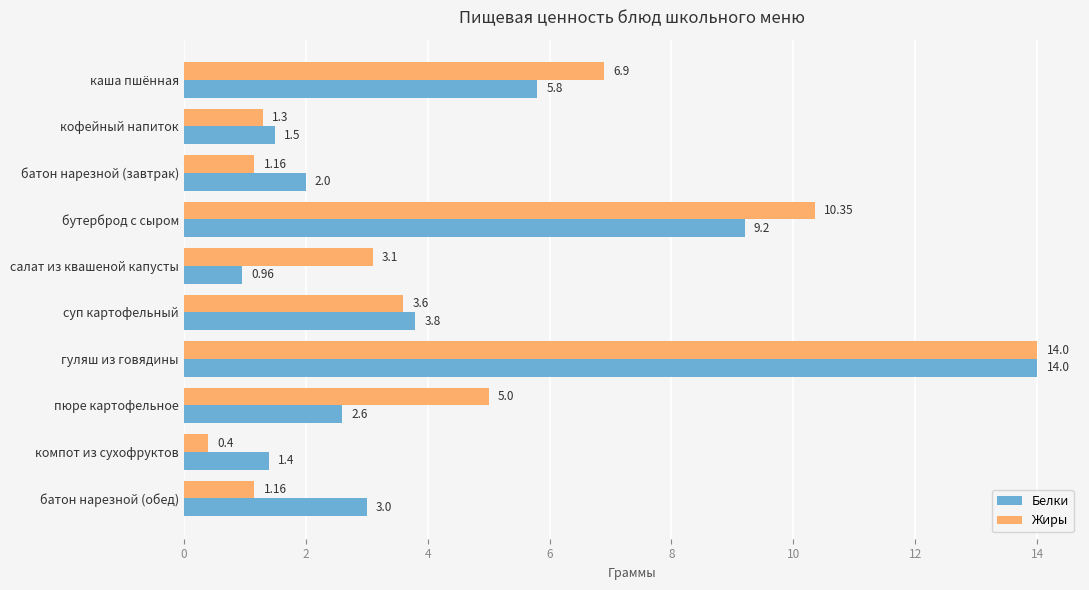

Which label corresponds to the largest value in the chart?

гуляш из говядины